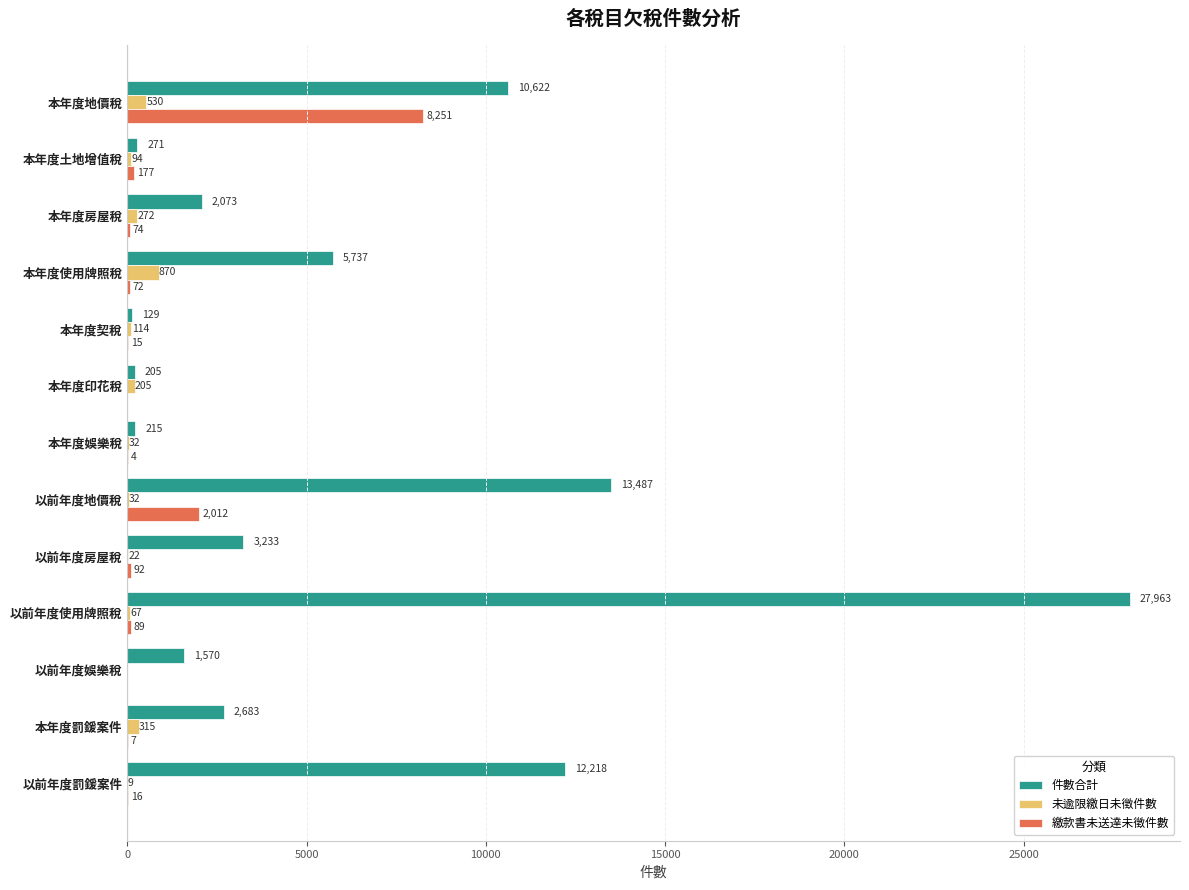

Is it true that 繳款書未送達未徵件數 equals 0 at 本年度印花稅?

True